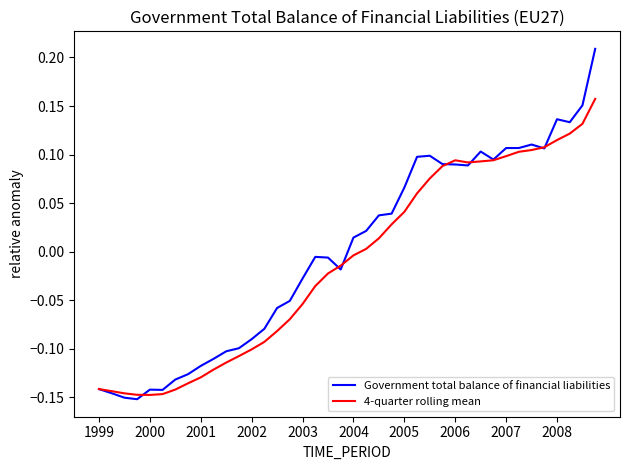

Which series ends up on top after the final intersection of Government total balance of financial liabilities and 4-quarter rolling mean?

Government total balance of financial liabilities